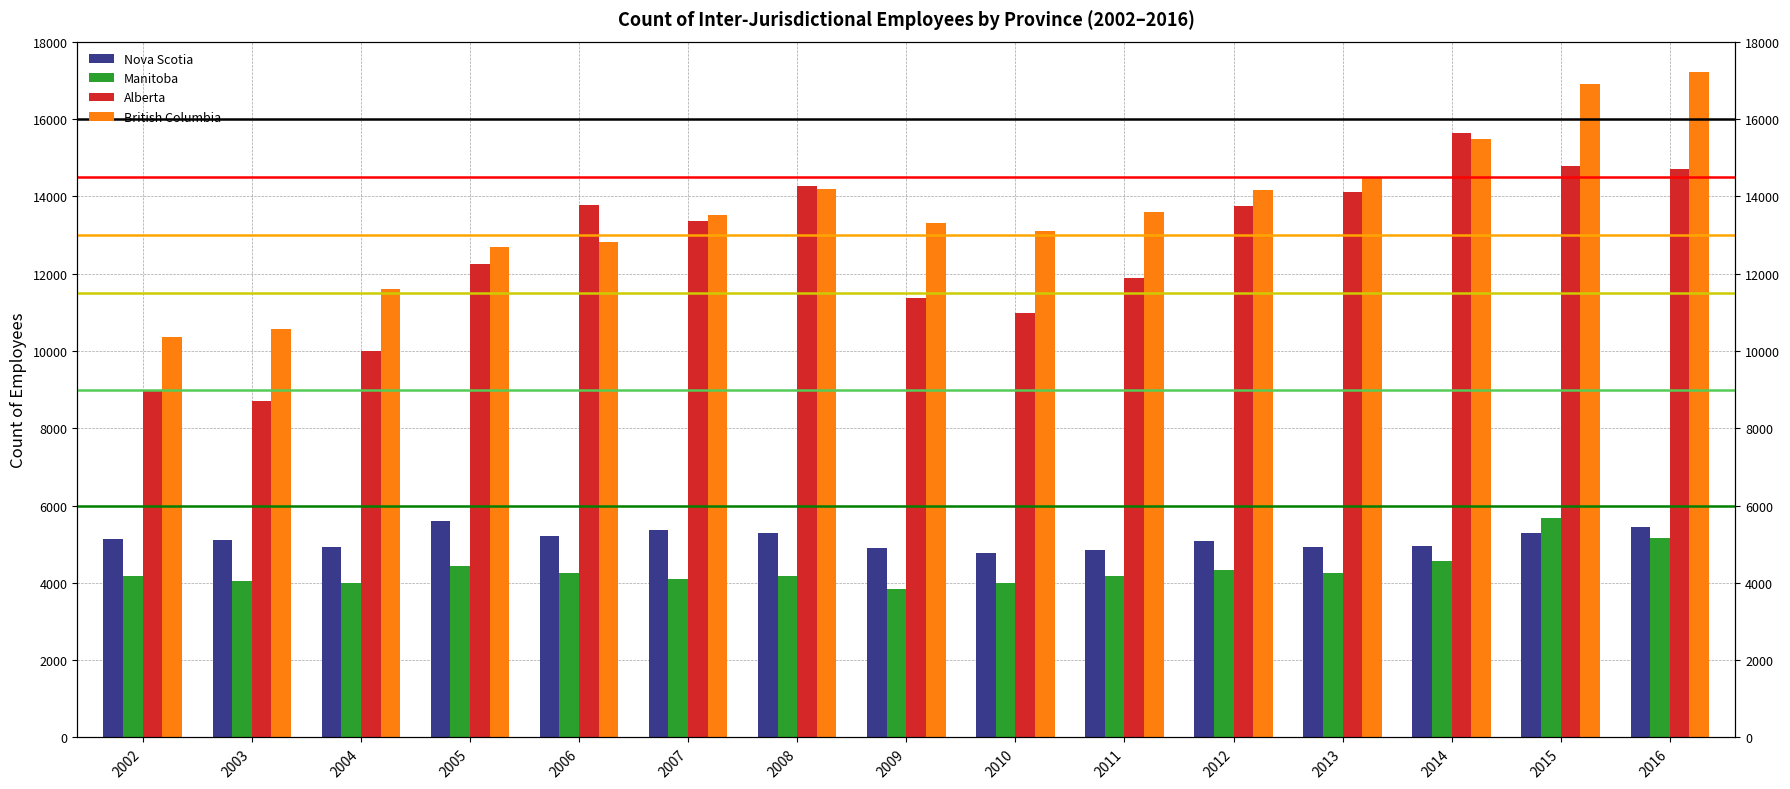

True or false: Manitoba has a value of 1449 at 2008.

False